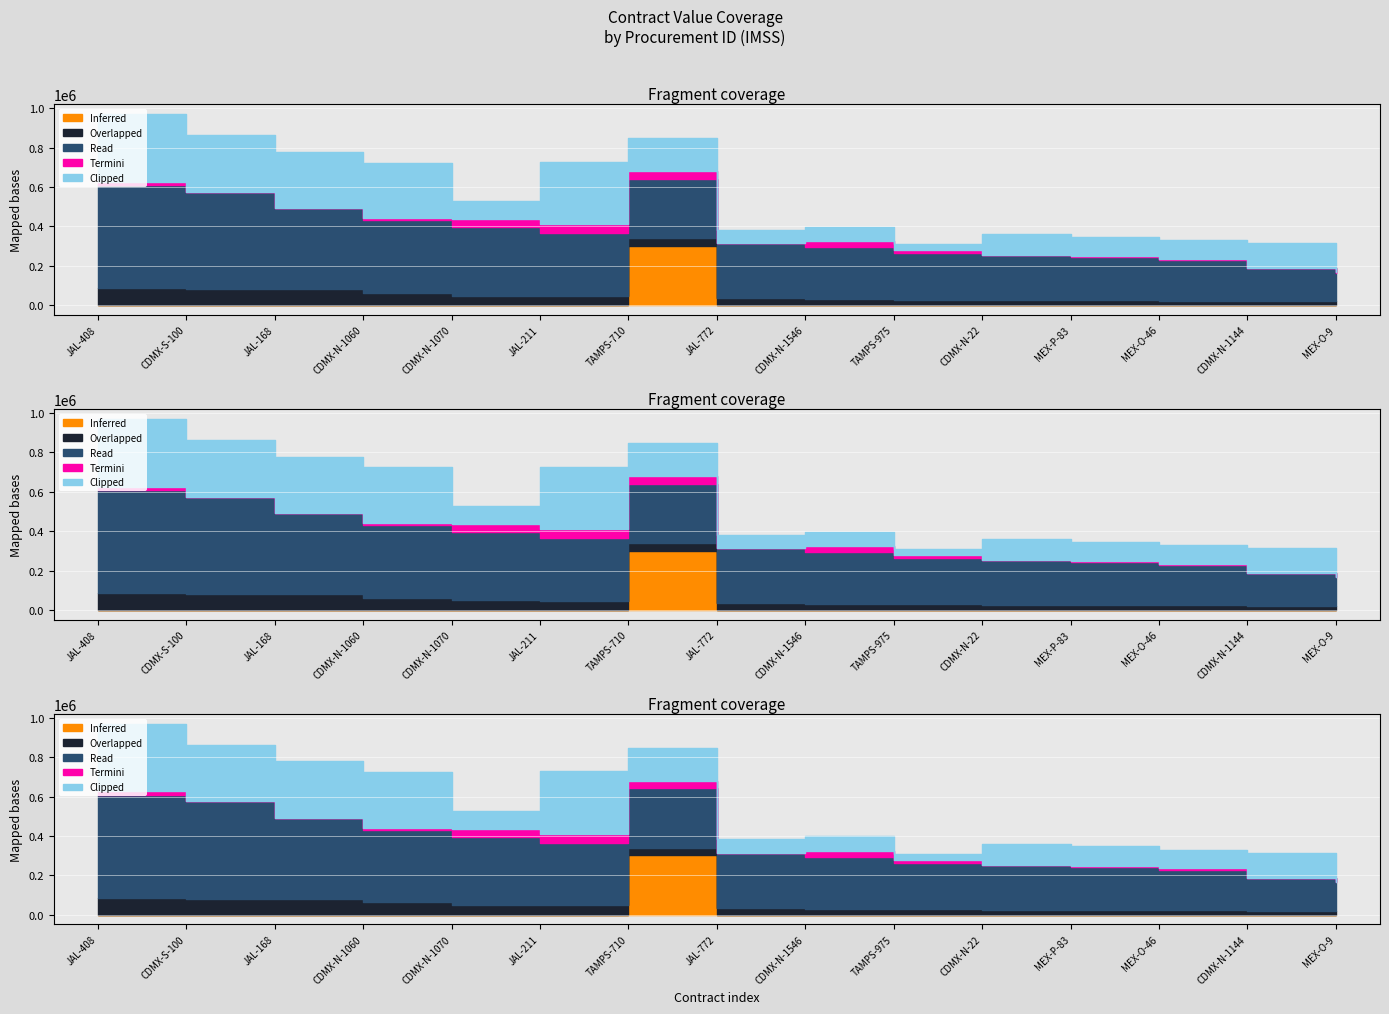

Reading left to right, what are all the values shown in this chart?

Inferred: JAL-408=0	CDMX-S-100=0	JAL-168=0	CDMX-N-1060=0	CDMX-N-1070=0	JAL-211=0	TAMPS-710=302100	JAL-772=0	CDMX-N-1546=0	TAMPS-975=0	CDMX-N-22=0	MEX-P-83=0	MEX-O-46=0	CDMX-N-1144=0	MEX-O-9=0
Overlapped: JAL-408=85691	CDMX-S-100=79777	JAL-168=79777	CDMX-N-1060=63094	CDMX-N-1070=48944	JAL-211=48385	TAMPS-710=37313	JAL-772=37253	CDMX-N-1546=28914	TAMPS-975=28524	CDMX-N-22=26724	MEX-P-83=24082	MEX-O-46=23232	CDMX-N-1144=20970	MEX-O-9=19479
Read: JAL-408=523470	CDMX-S-100=496244	JAL-168=411552	CDMX-N-1060=367101	CDMX-N-1070=347160	JAL-211=317163	TAMPS-710=302100	JAL-772=277804	CDMX-N-1546=265401	TAMPS-975=236000	CDMX-N-22=228754	MEX-P-83=220656	MEX-O-46=205305	CDMX-N-1144=166829	MEX-O-9=146032
Termini: JAL-408=17090	CDMX-S-100=0	JAL-168=0	CDMX-N-1060=9772	CDMX-N-1070=41022	JAL-211=46451	TAMPS-710=37313	JAL-772=0	CDMX-N-1546=28914	TAMPS-975=13439	CDMX-N-22=0	MEX-P-83=3563	MEX-O-46=7105	CDMX-N-1144=1530	MEX-O-9=1421
Clipped: JAL-408=344029	CDMX-S-100=287323	JAL-168=287323	CDMX-N-1060=284065	CDMX-N-1070=89231	JAL-211=315938	TAMPS-710=167992	JAL-772=68231	CDMX-N-1546=74787	TAMPS-975=32247	CDMX-N-22=103963	MEX-P-83=99187	MEX-O-46=93733	CDMX-N-1144=125061	MEX-O-9=50383